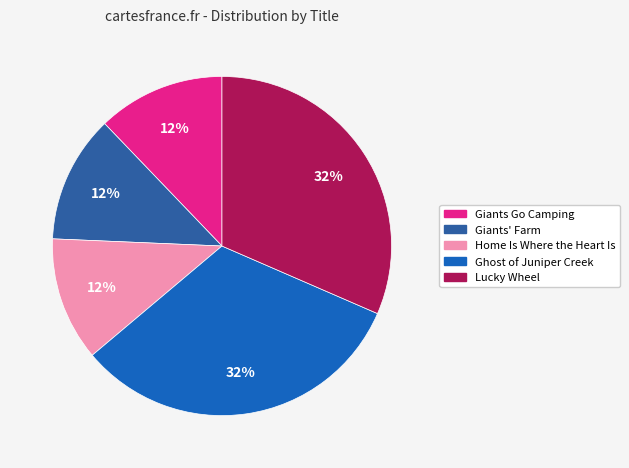

How much of the chart is everything except Giants Go Camping?

87.8%